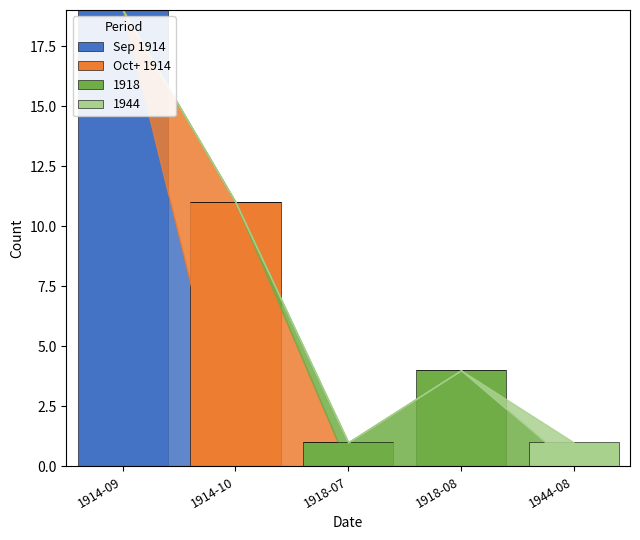

What is the highest value of the Sep 1914 series?

19